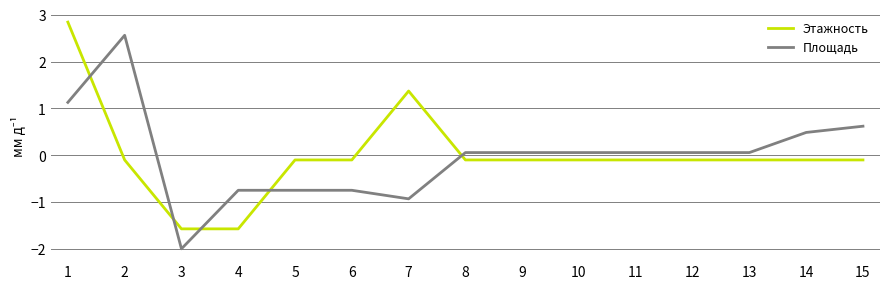

True or false: Этажность has a value of -0.1 at 2.

True